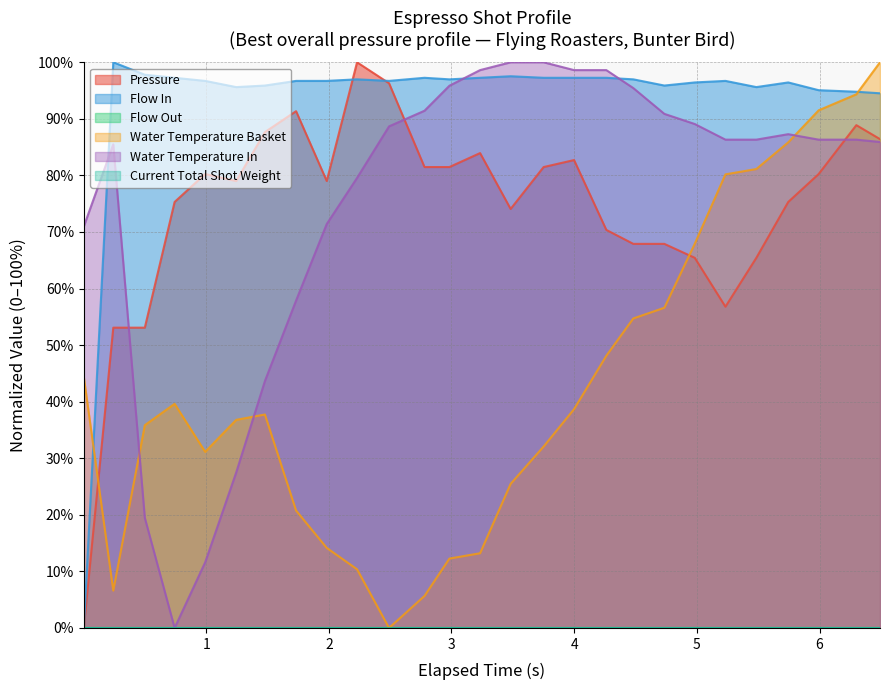

Reading left to right, list all the values displayed in this chart.

pressure: 0.0	53.1	53.1	75.3	80.2	79.0	87.7	91.4	79.0	100.0	96.3	81.5	81.5	84.0	74.1	81.5	82.7	70.4	67.9	67.9	65.4	56.8	65.4	75.3	80.2	88.9	86.4
flow_in: 0.0	100.0	97.8	97.3	96.7	95.6	95.9	96.7	96.7	97.0	96.7	97.3	97.0	97.3	97.5	97.3	97.3	97.3	97.0	95.9	96.4	96.7	95.6	96.4	95.1	94.8	94.5
water_temperature_basket: 44.3	6.6	35.8	39.6	31.1	36.8	37.7	20.8	14.2	10.4	0.0	5.7	12.3	13.2	25.5	32.1	38.7	48.1	54.7	56.6	67.9	80.2	81.1	85.8	91.5	94.3	100.0
water_temperature_in: 71.0	85.5	19.5	0.0	11.6	27.5	43.6	57.9	71.4	79.6	88.7	91.4	95.9	98.6	100.0	100.0	98.6	98.6	95.4	90.9	89.1	86.3	86.3	87.3	86.3	86.3	85.9